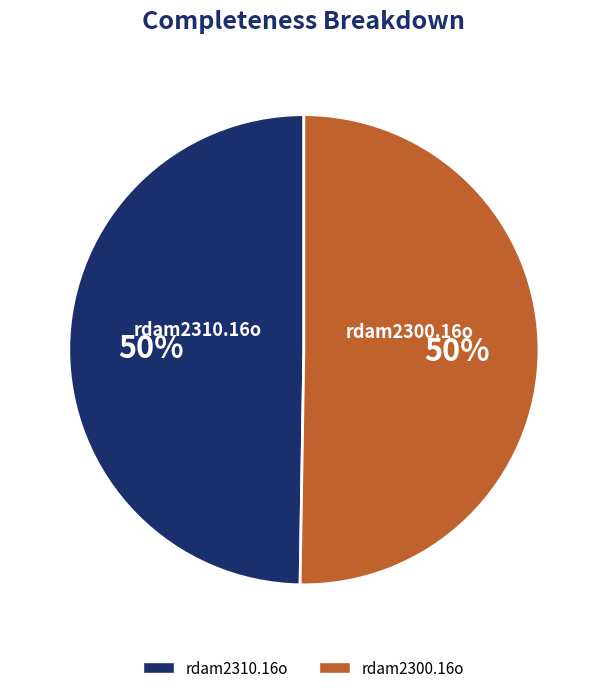

Is the sum of rdam2310.16o and rdam2300.16o greater than half?

Yes